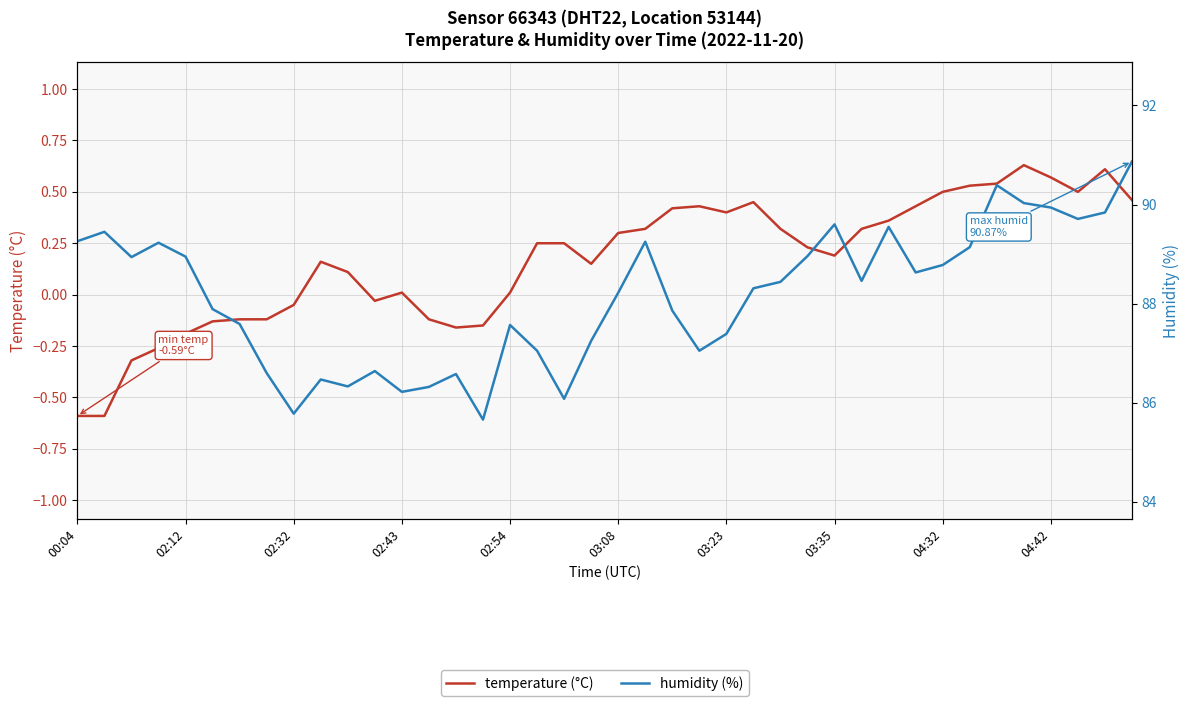

At 39, list the series in order from largest to smallest.

humidity, temperature